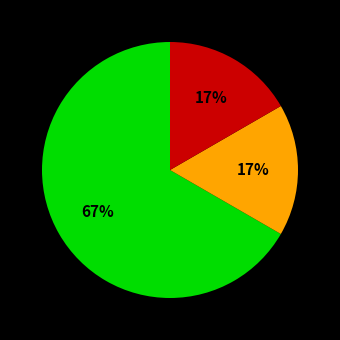

To the nearest percent, what is the average slice percentage?

33%